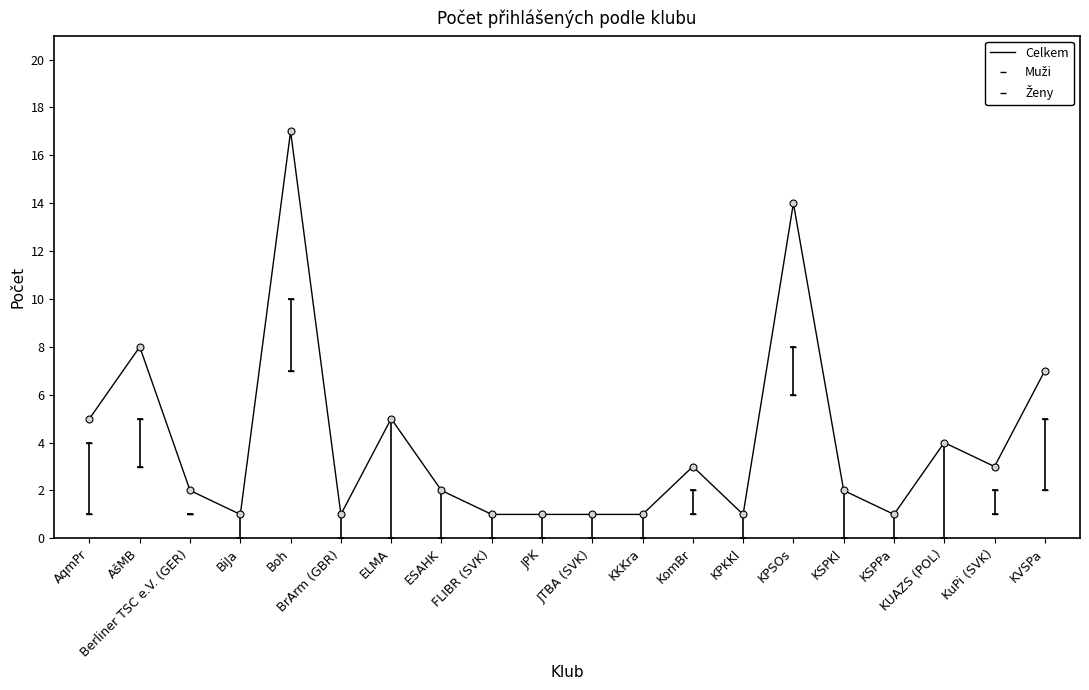

What is the label of the 10th point from the right?

JTBA (SVK)